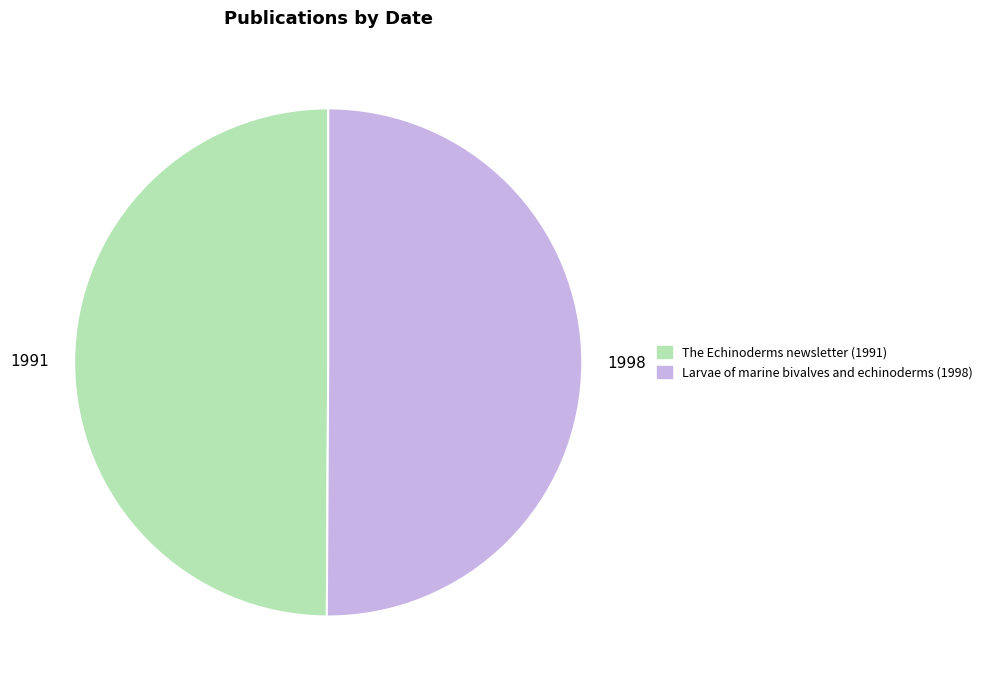

How many segments does this pie chart have?

2